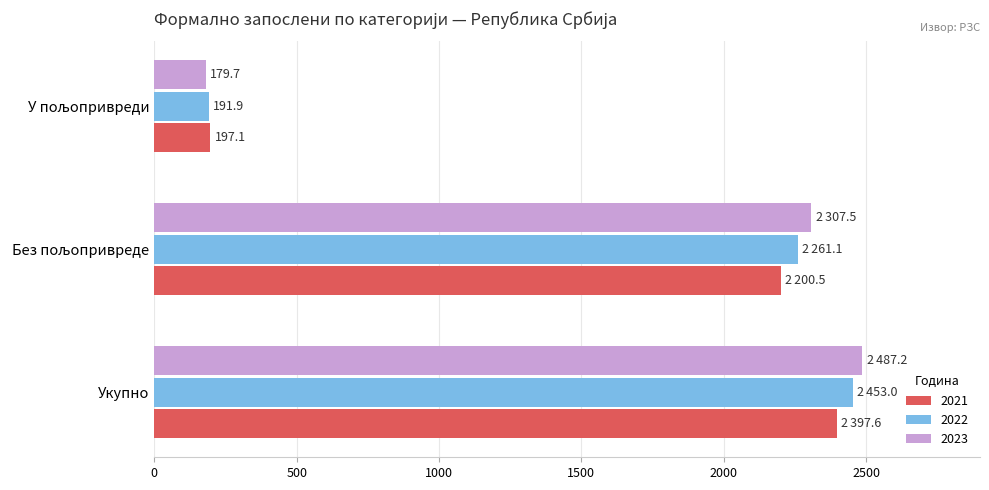

True or false: 2023 has a value of 1725.4 at Укупно.

False